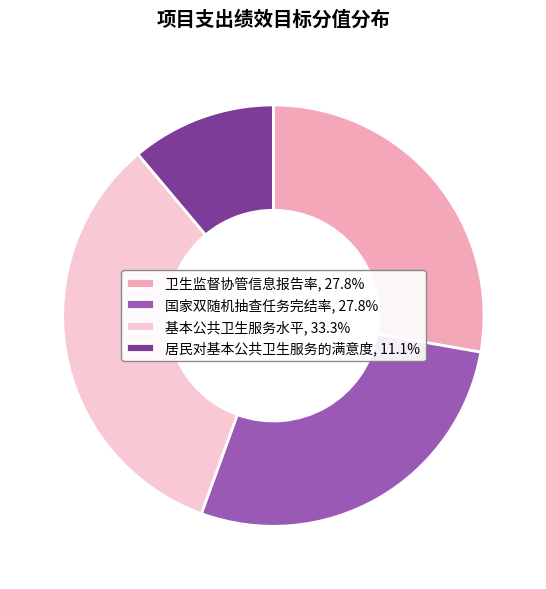

Is it true that 卫生监督协管信息报告率 is 22% of the pie?

False